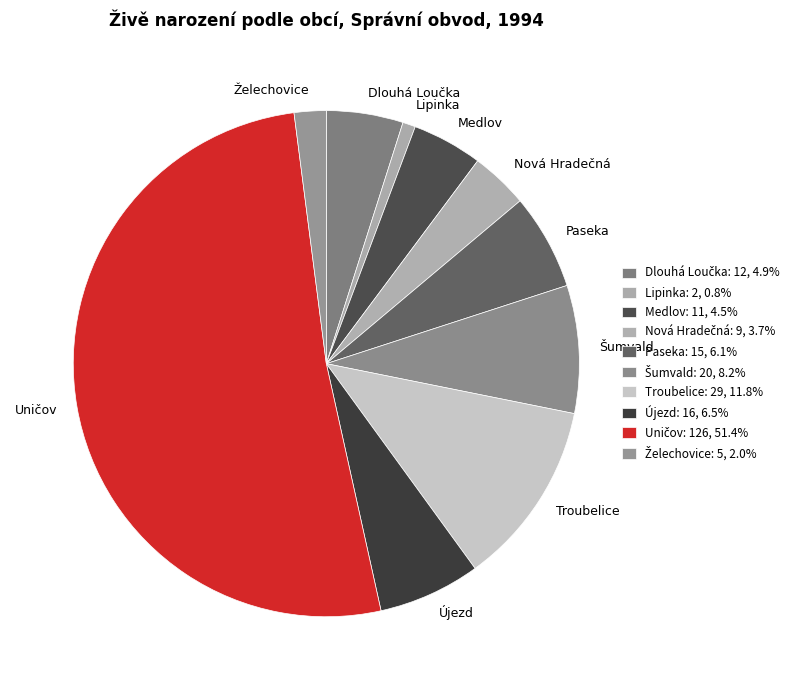

Approximately how many times larger is the value at Medlov compared to Lipinka?

5.5